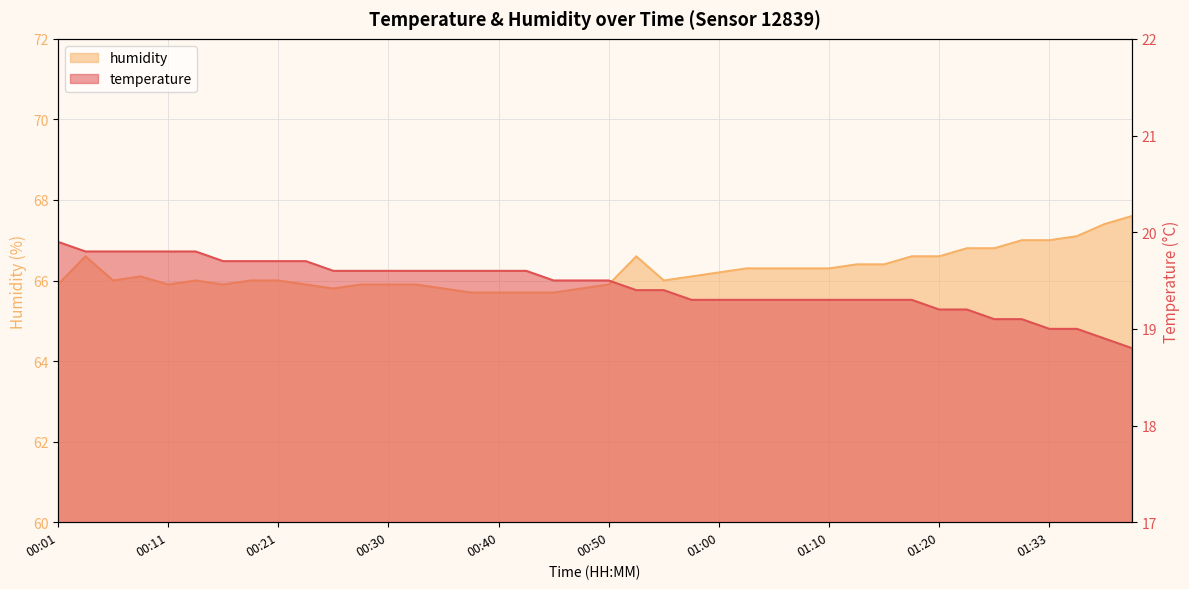

In humidity, how many points are higher than both neighbors (excluding endpoints)?

4